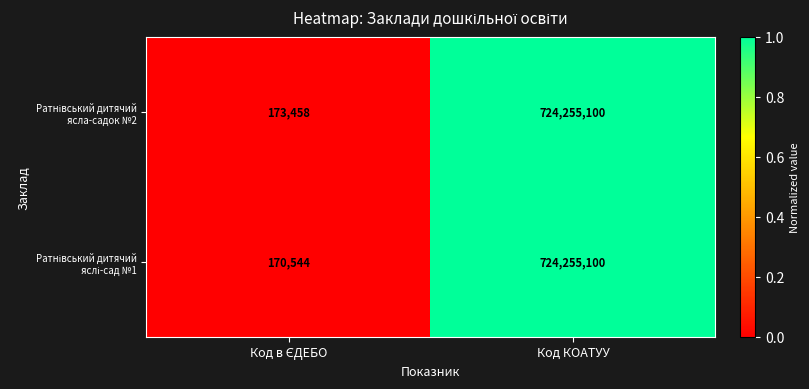

What is the minimum value shown in the chart?

170544